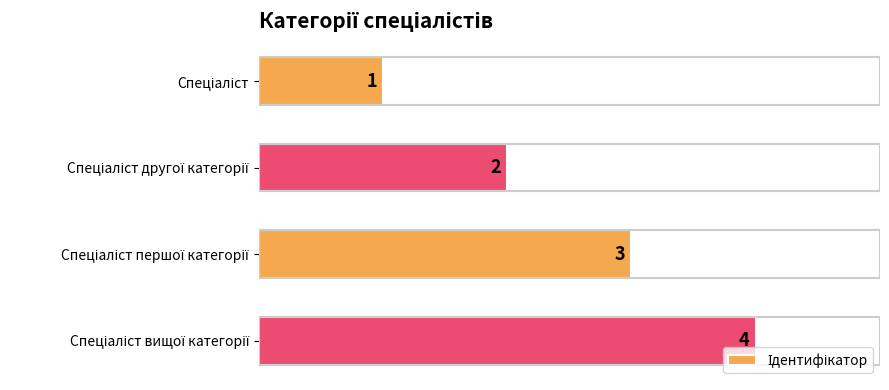

What is the value of the 4th bar from the top?

4